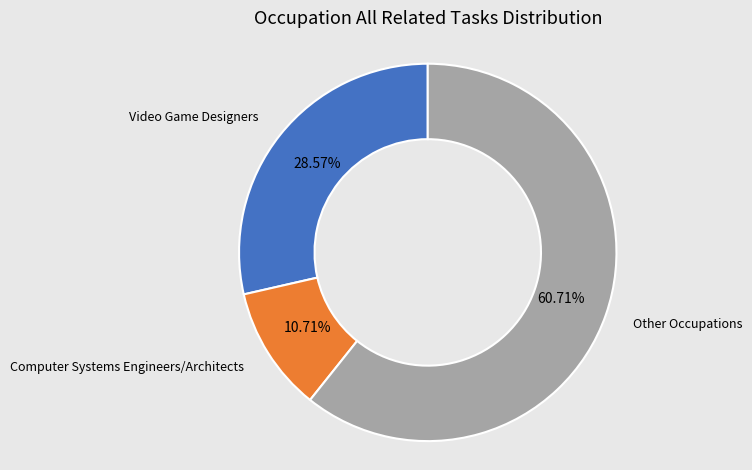

Rank the categories by value from highest to lowest.

Other Occupations, Video Game Designers, Computer Systems Engineers/Architects